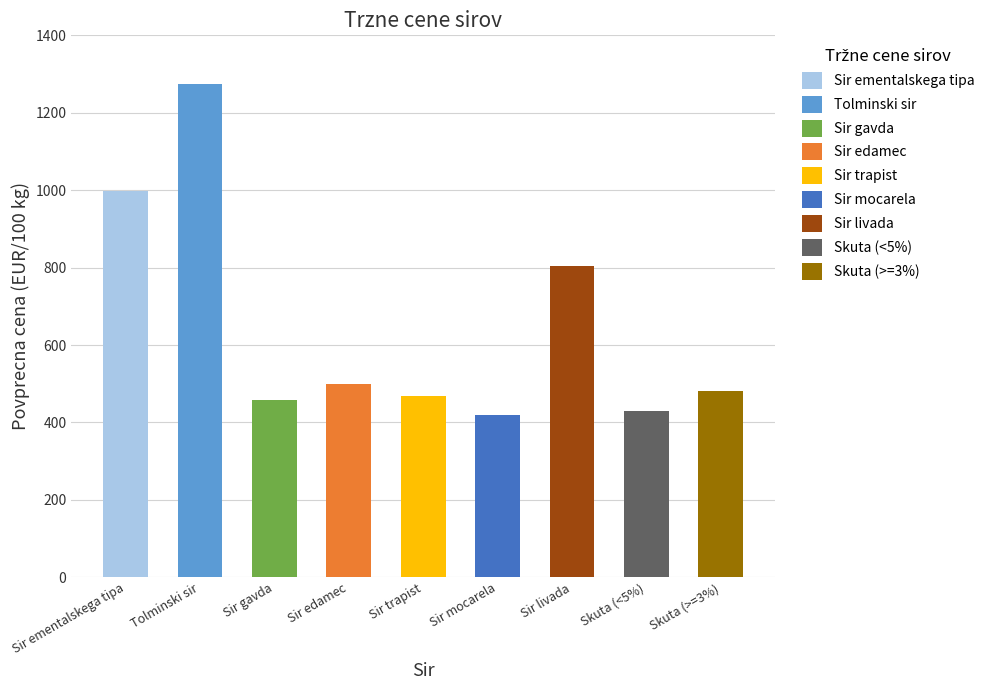

Are the bars grouped side by side (vs. stacked)?

No